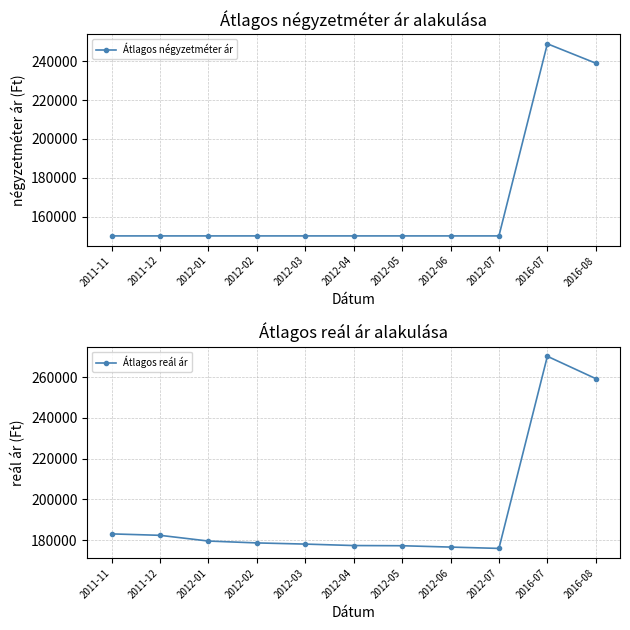

Which series has the widest spread of values?

Átlagos négyzetméter ár